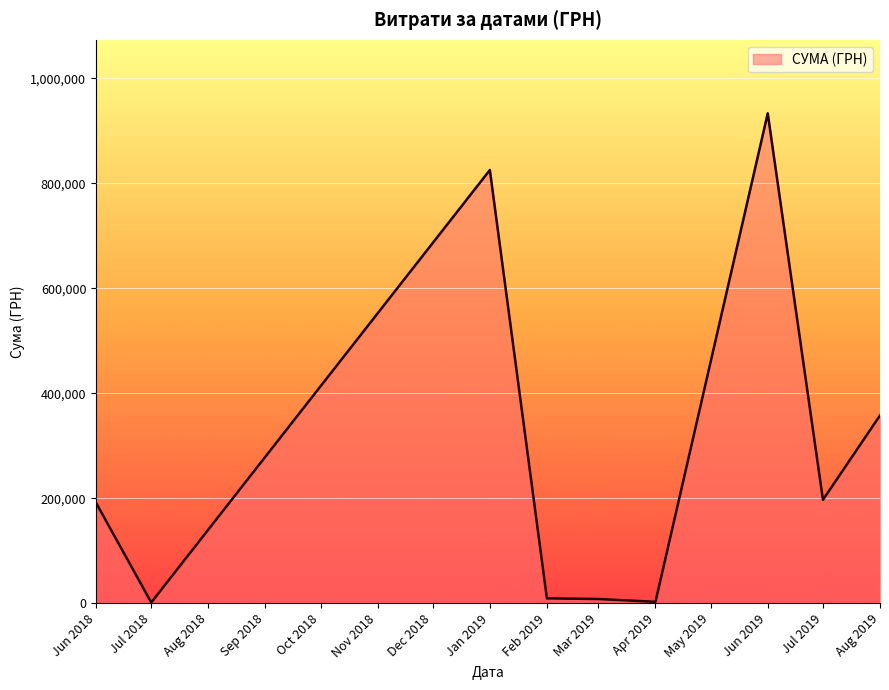

What is the greatest value displayed?

933285.4